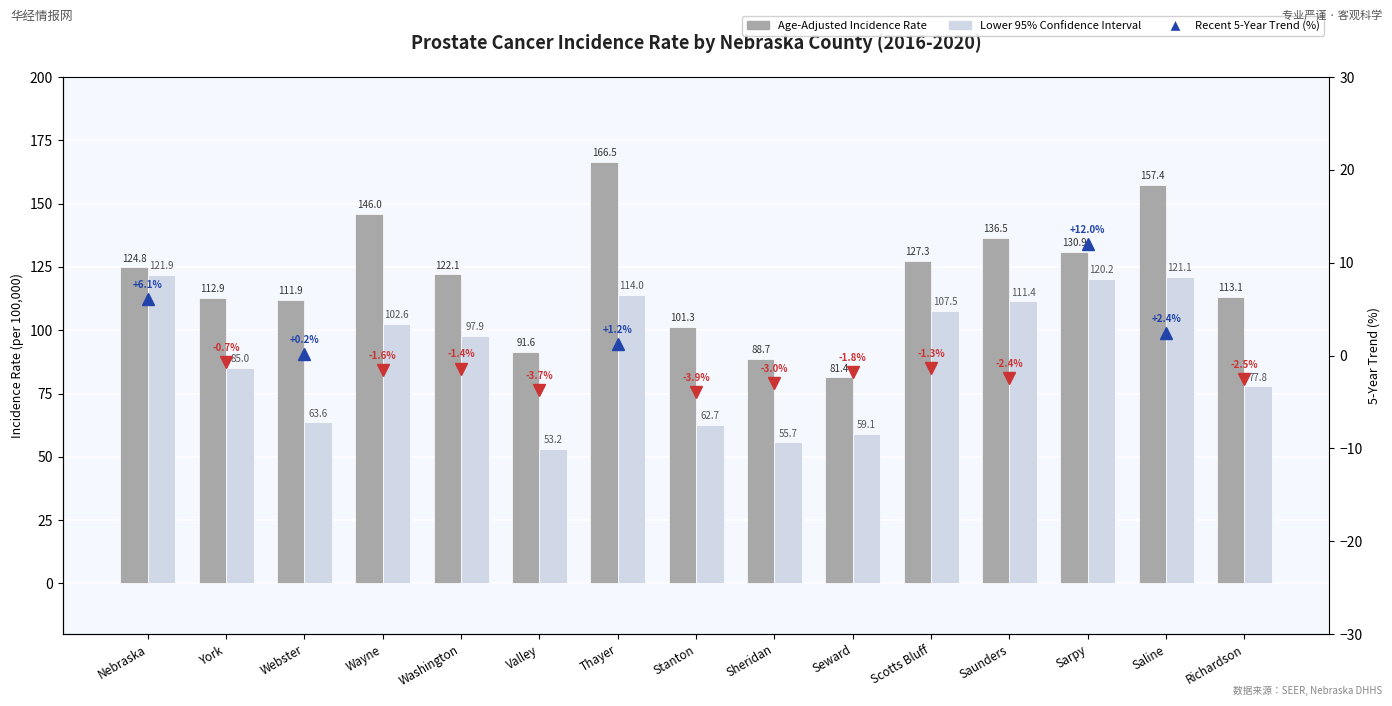

How many categories are shown in the chart?

15